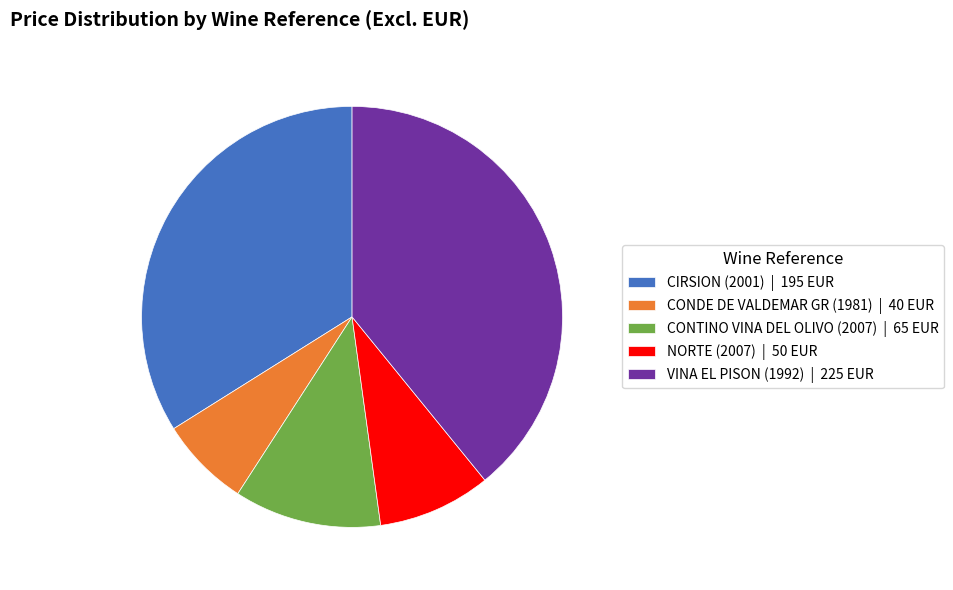

Combined, do CONTINO VINA DEL OLIVO (2007) | 65 EUR and CIRSION (2001) | 195 EUR account for over 50%?

No